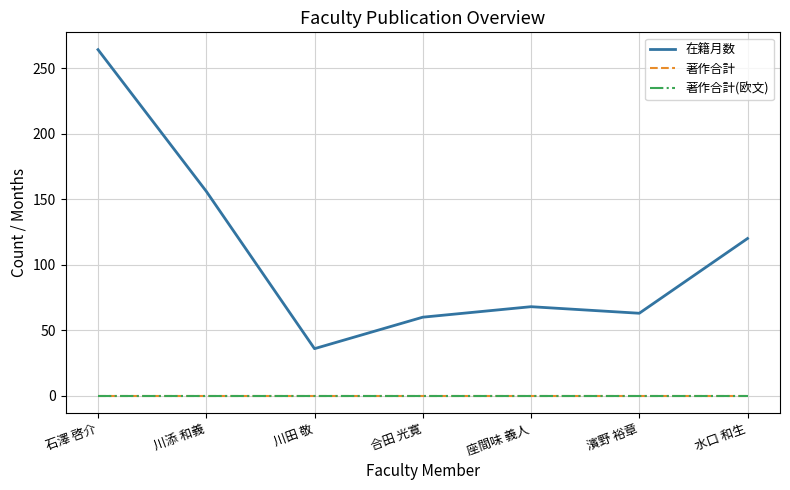

The value of 在籍月数 at 合田 光寛 is 104. True or false?

False